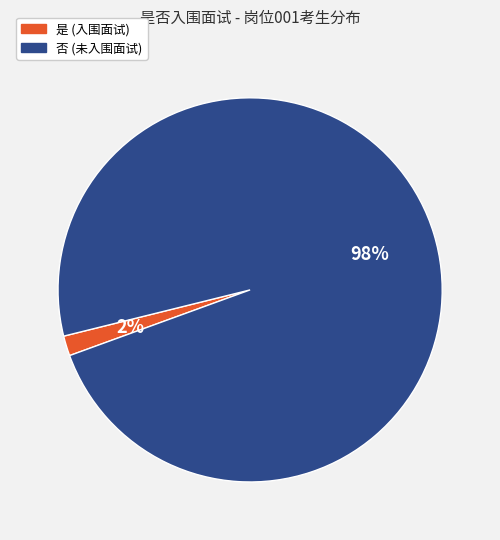

True or false: 是 accounts for 2% of the total.

True